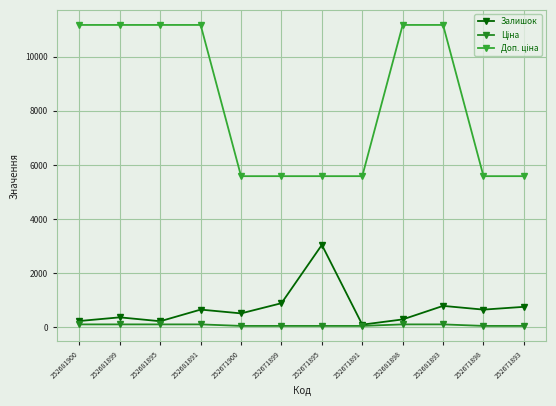

List the labels in order of Ціна value, largest first.

252681900, 252681899, 252681895, 252681891, 252681898, 252681893, 252671900, 252671899, 252671895, 252671891, 252671898, 252671893